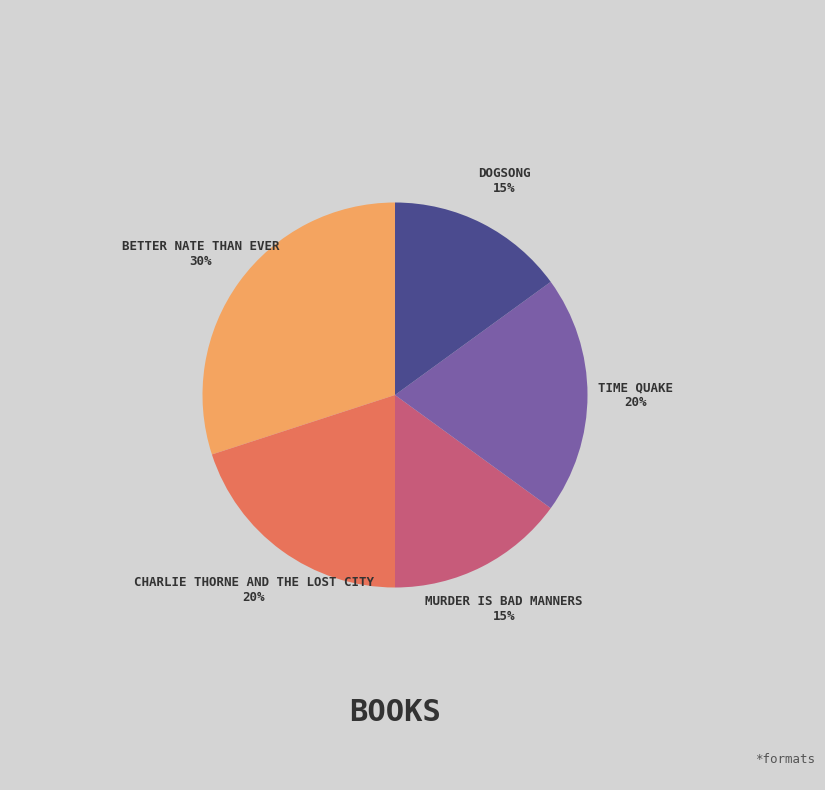

Is there a majority slice in this chart?

No